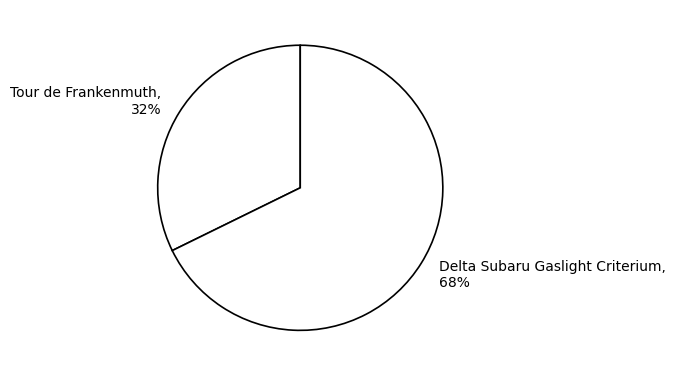

Approximately how many times larger is the value at Tour de Frankenmuth compared to Delta Subaru Gaslight Criterium?

0.5